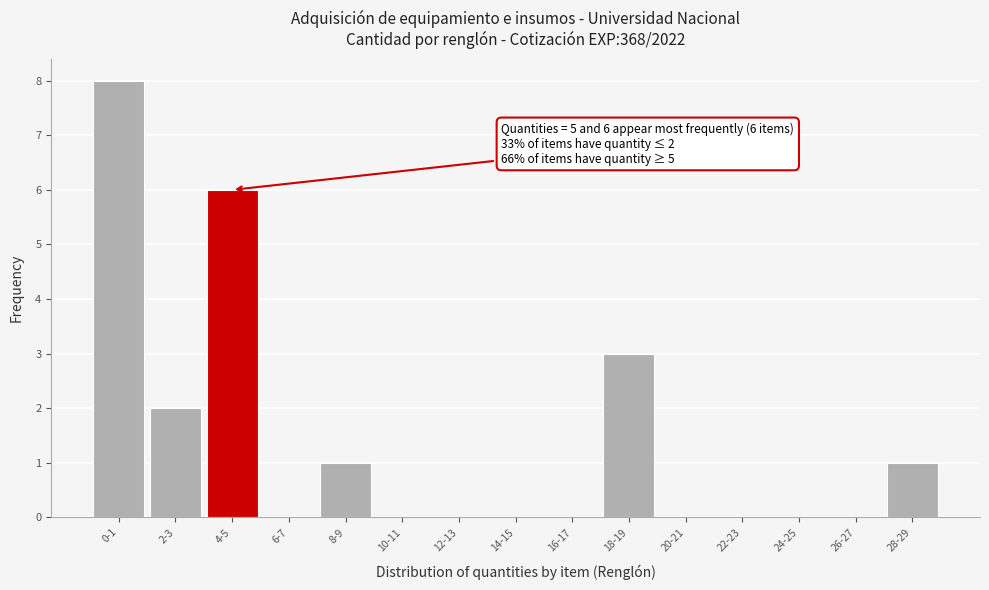

Reading left to right, what are all the values shown in this chart?

0-1=8	2-3=2	4-5=6	6-7=0	8-9=1	10-11=0	12-13=0	14-15=0	16-17=0	18-19=3	20-21=0	22-23=0	24-25=0	26-27=0	28-29=1